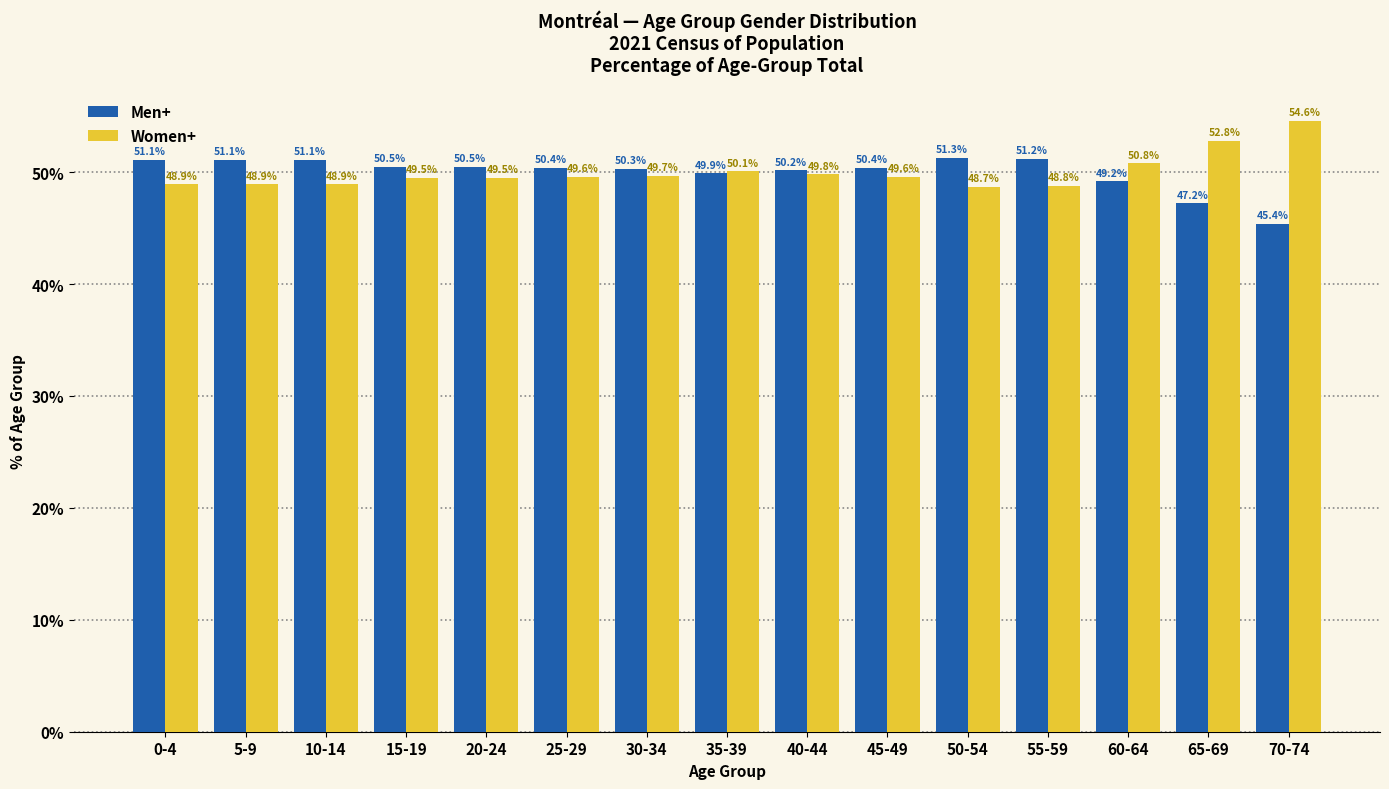

How many data points does each series have?

15